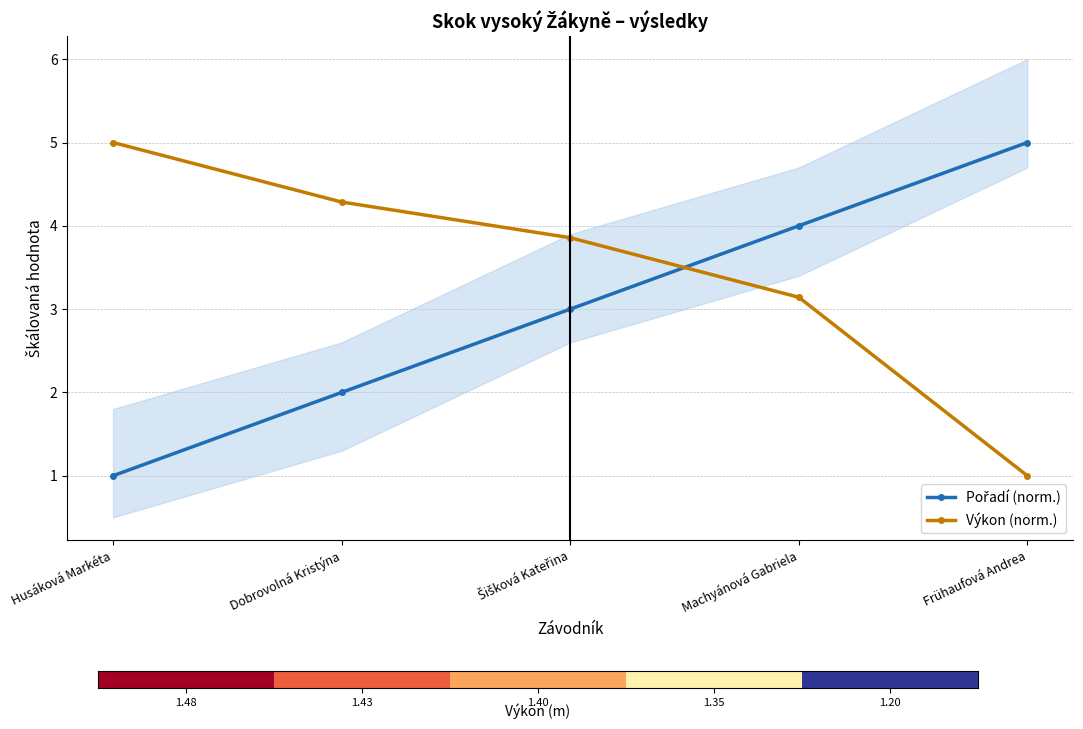

At which label does Výkon (norm.) reach its peak?

Husáková Markéta